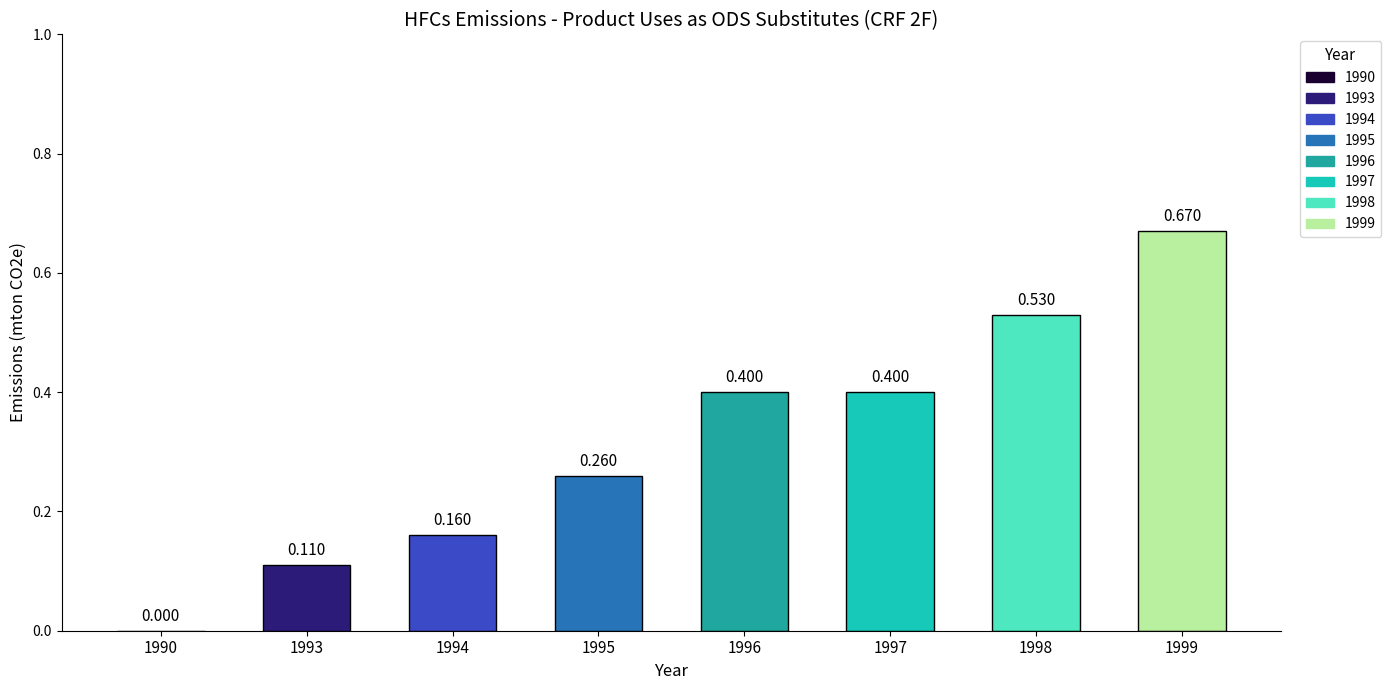

Reading left to right, what are all the values shown in this chart?

1990=0.0	1993=0.1	1994=0.2	1995=0.3	1996=0.4	1997=0.4	1998=0.5	1999=0.7